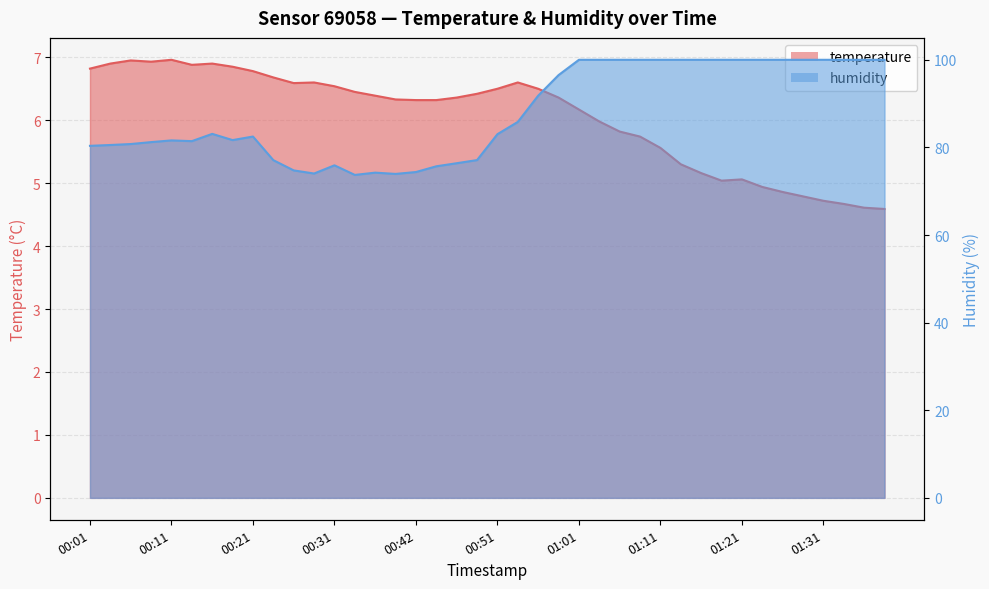

Rank the series at 00:54 from lowest to highest value.

temperature, humidity